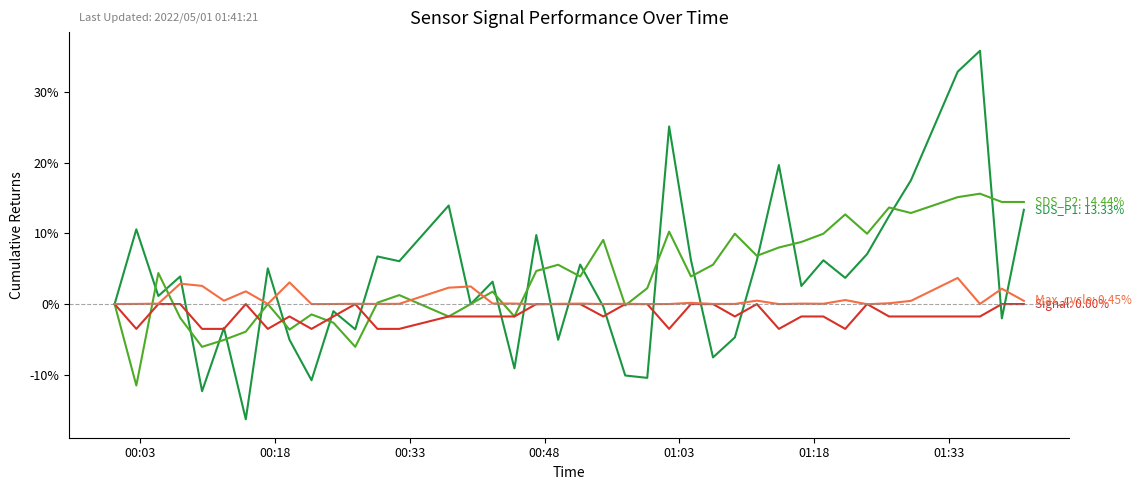

What is the greatest value displayed?

35.8